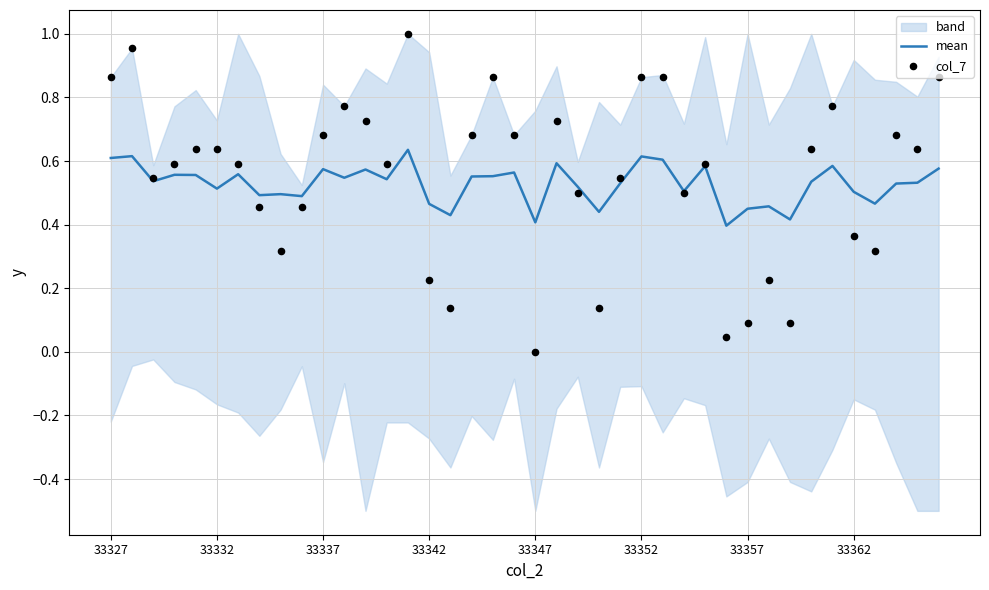

Which series has the largest total across all categories?

col_7